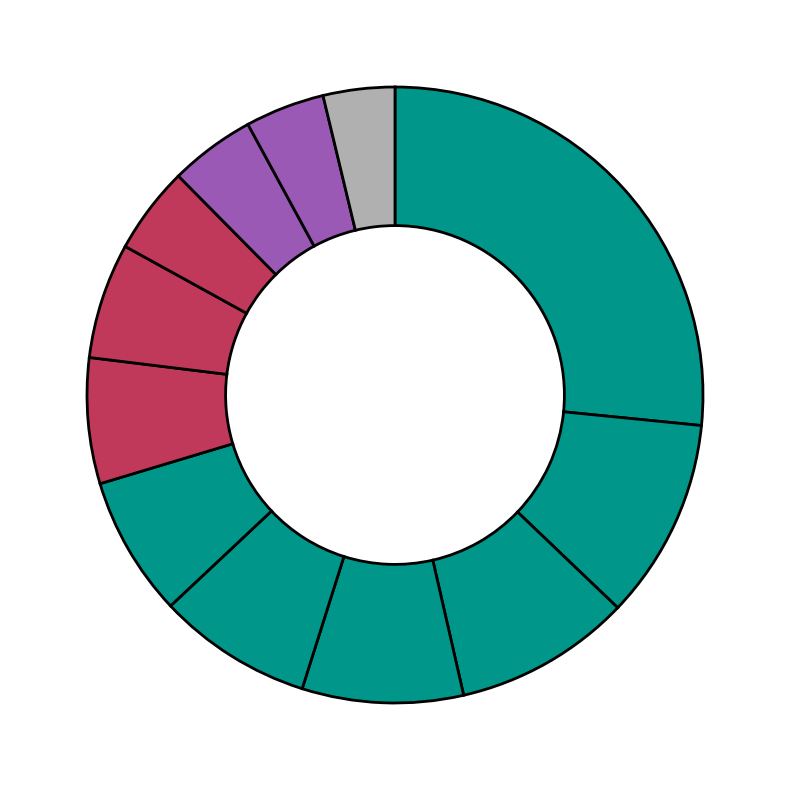

Which category has the smallest portion of the pie?

USO